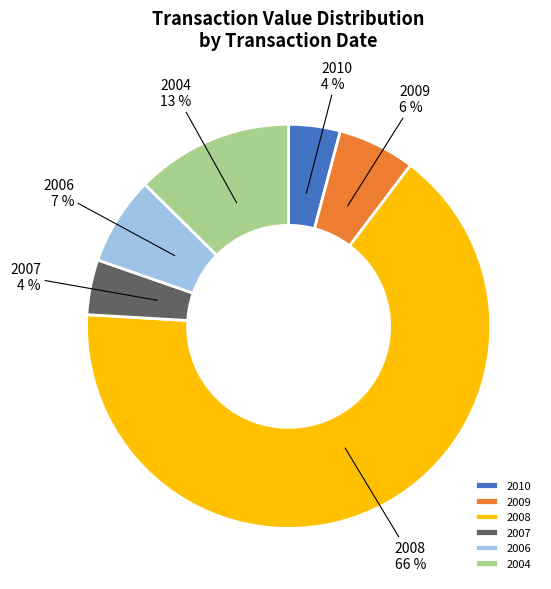

To the nearest percent, what is the average slice percentage?

17%